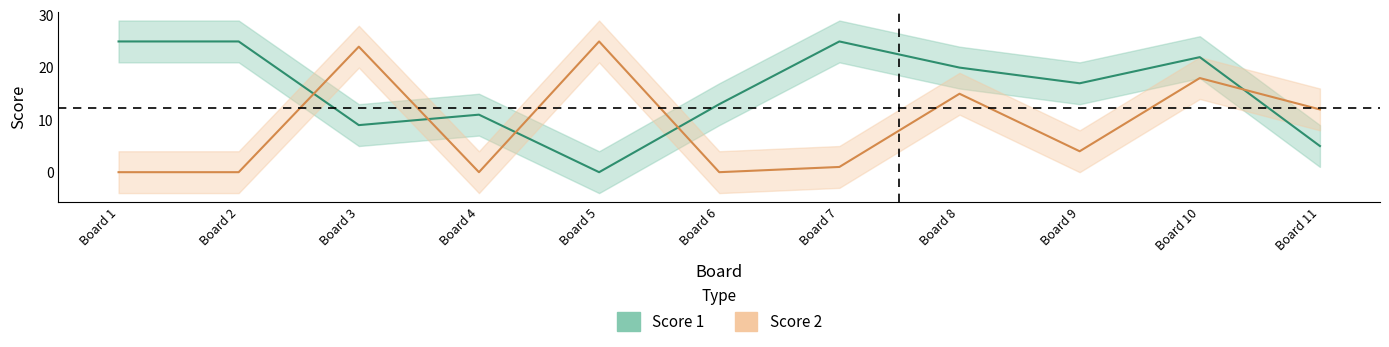

What is the difference between the highest and lowest values at Board 4?

11